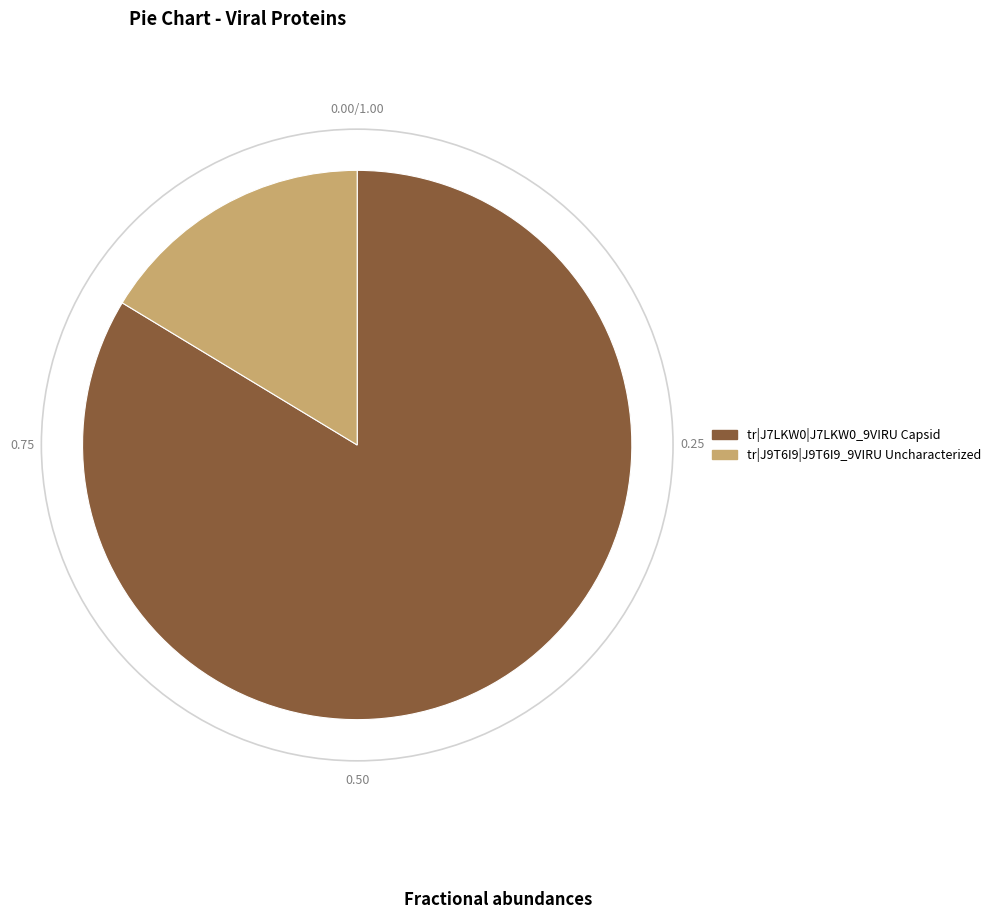

Is the sum of tr|J7LKW0|J7LKW0_9VIRU Capsid and tr|J9T6I9|J9T6I9_9VIRU Uncharacterized greater than half?

Yes